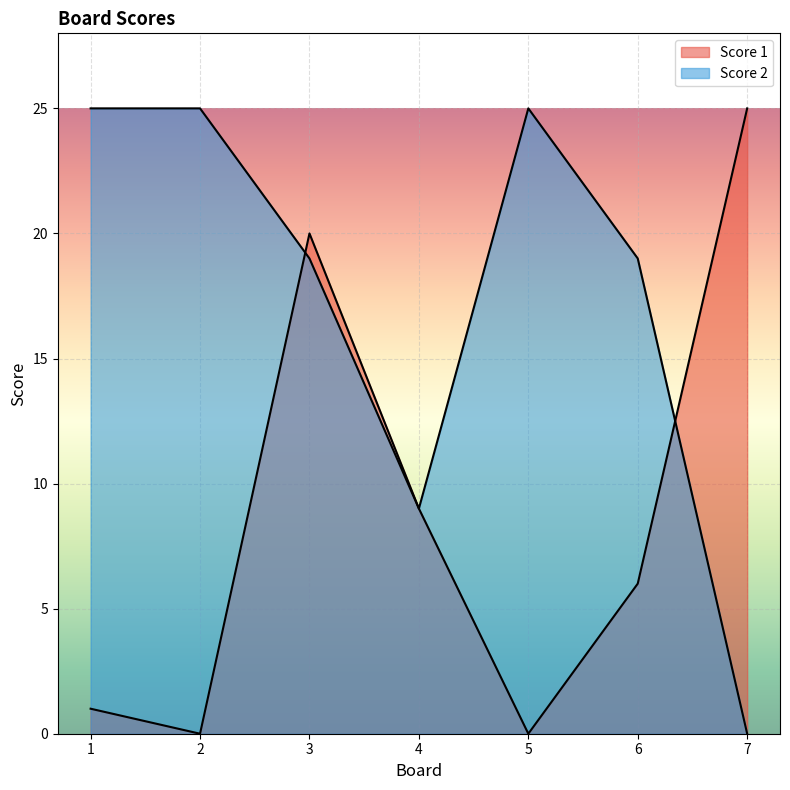

How many intersections are there between Score 1 and Score 2?

2